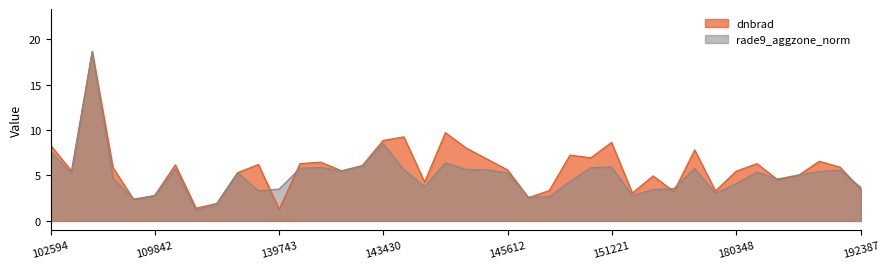

How many data points does each series have?

40